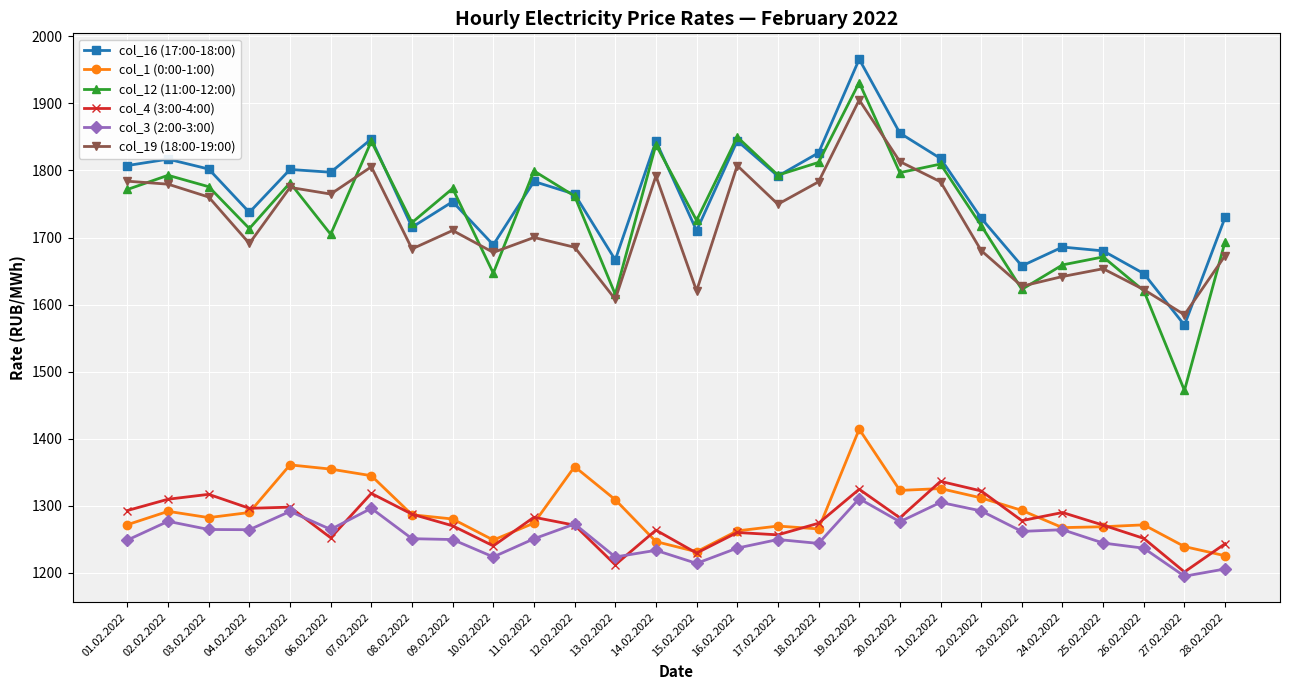

Which label corresponds to the smallest value in the chart?

27.02.2022